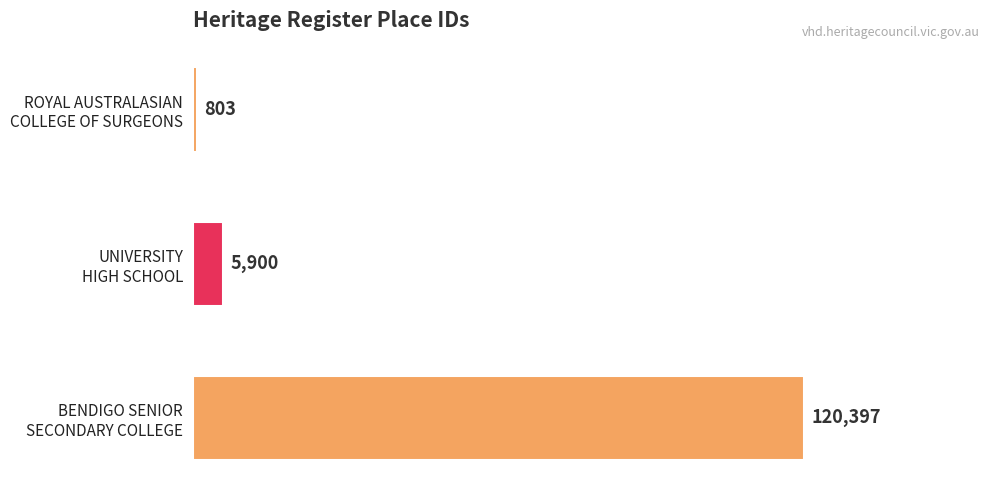

What is the sum of all values?

127100